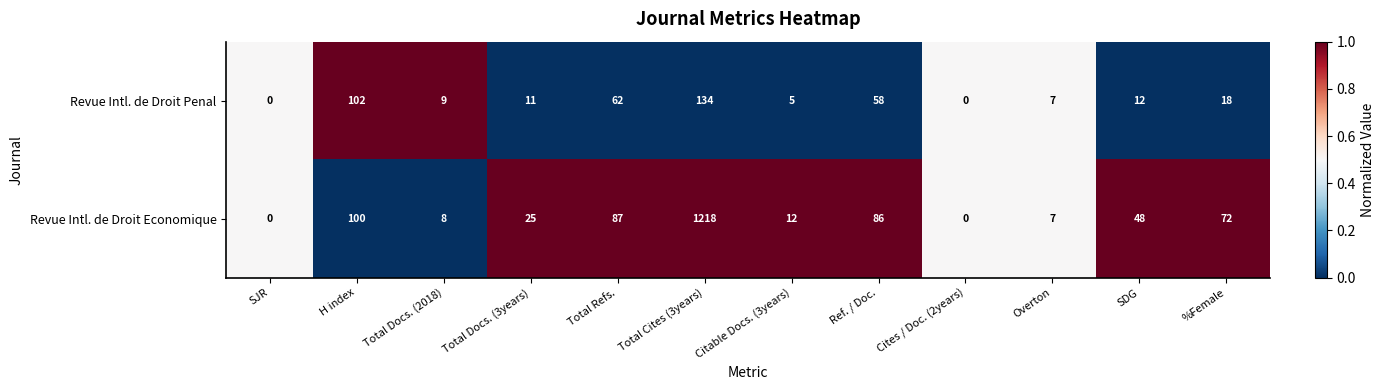

What is the maximum value for Revue Intl. de Droit Economique?

1218